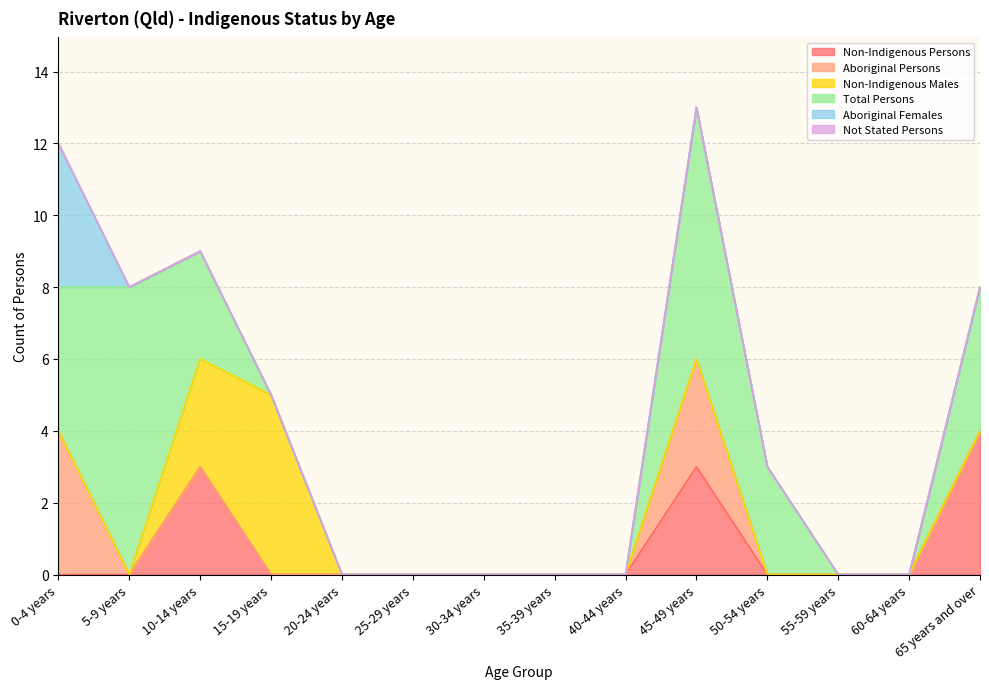

Does the chart have visible grid lines?

Yes